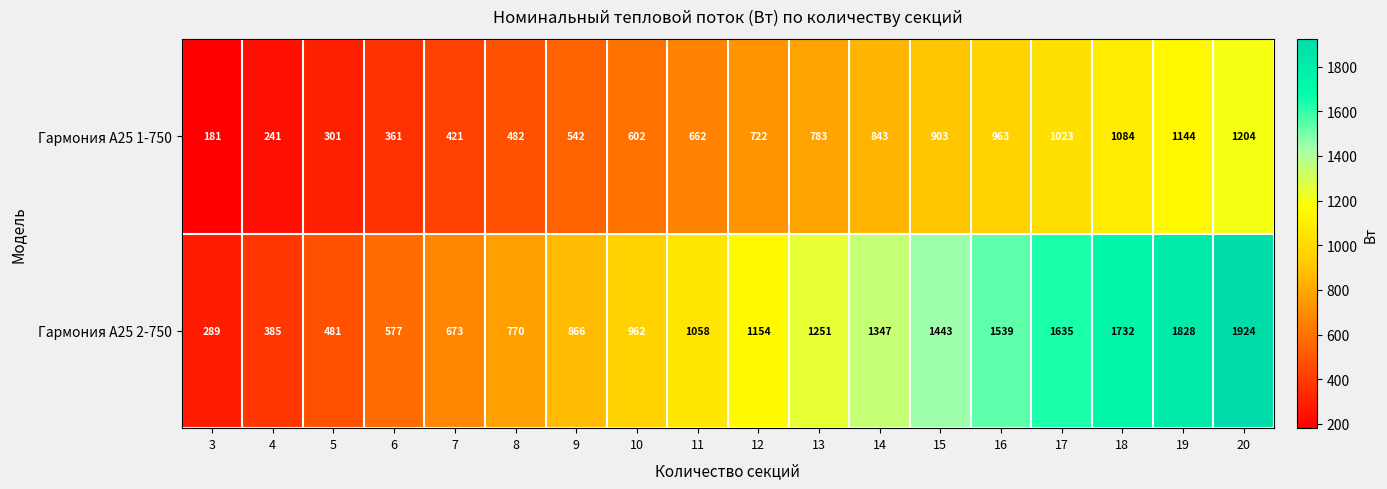

Read the Гармония А25 2-750 value at 7, to the nearest 100.

700